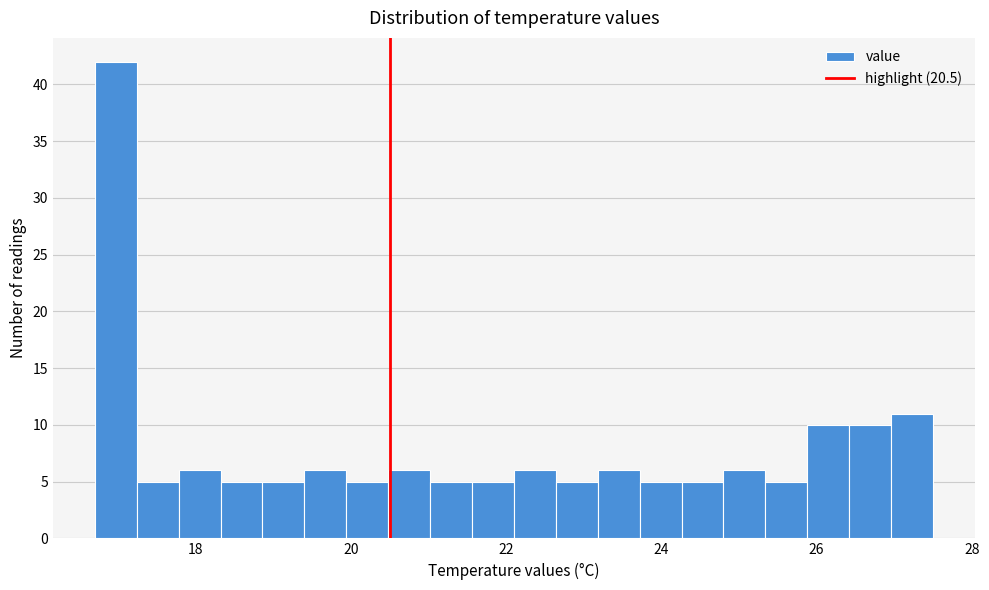

Around what value on the x-axis is the tallest bar? Give the approximate position of its centre, as read against the axis.

17.0